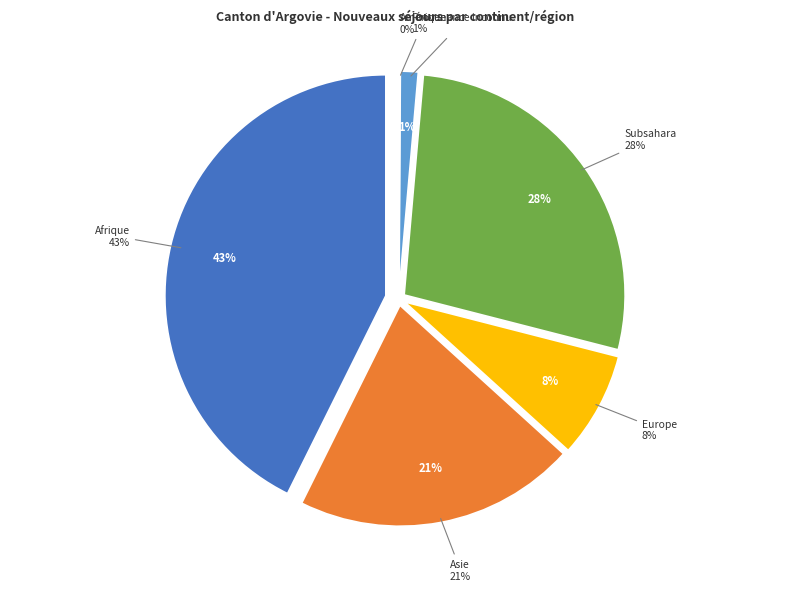

Is it true that Europe is 20% of the pie?

False